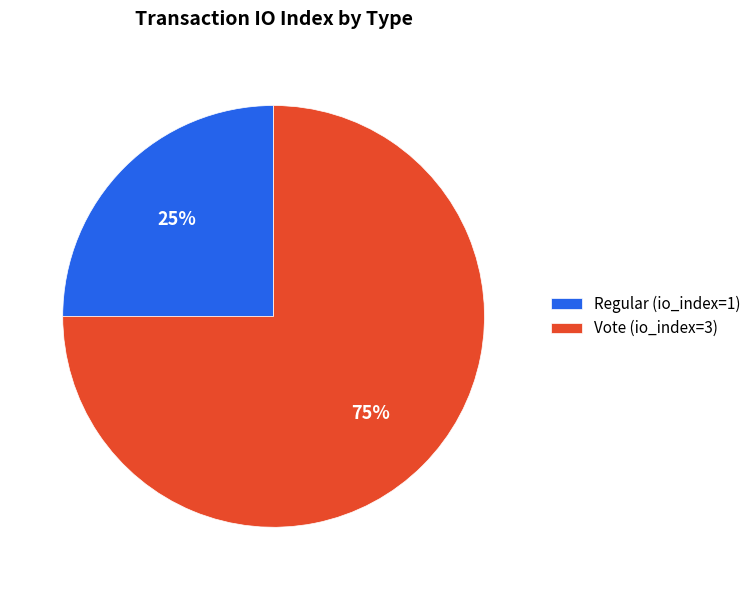

The Regular slice represents 25% of the pie. True or false?

True